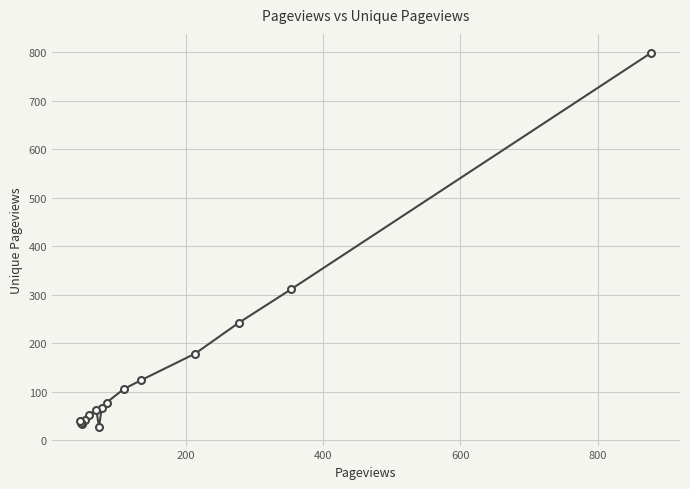

True or false: the data has more than 2 interior local peaks.

False